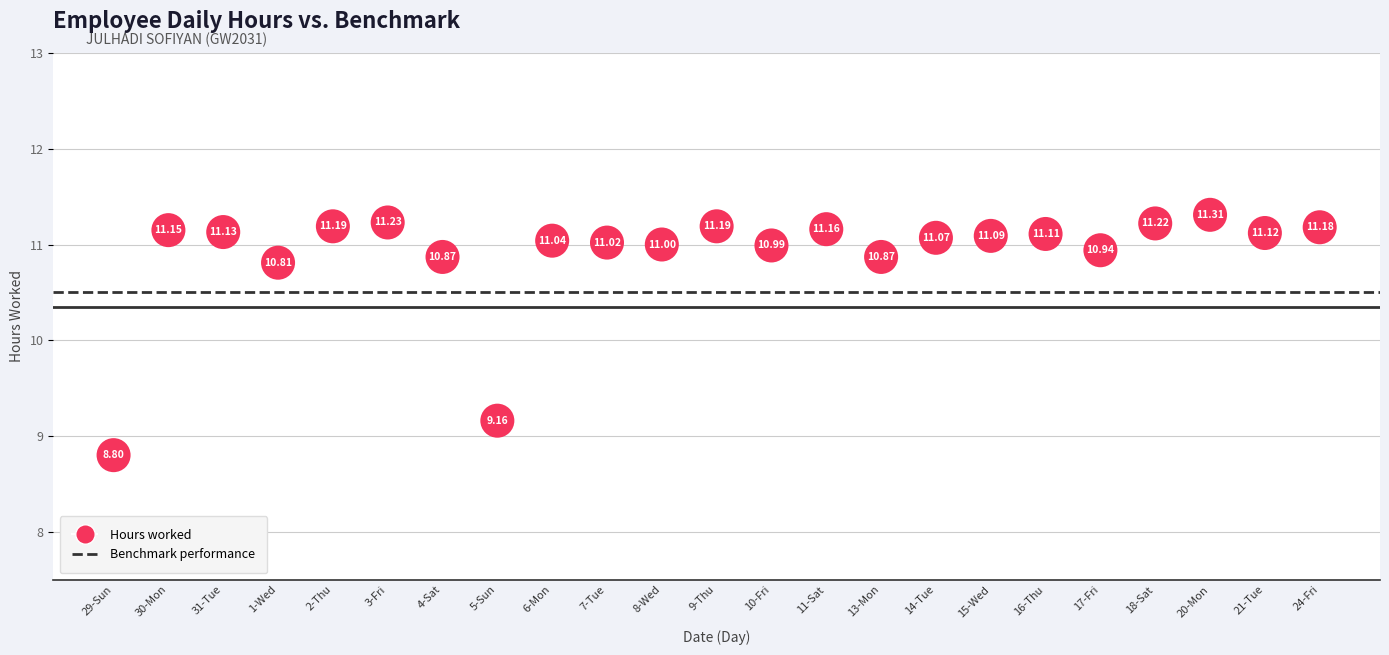

What is the range of Y values (max minus min)?

2.5